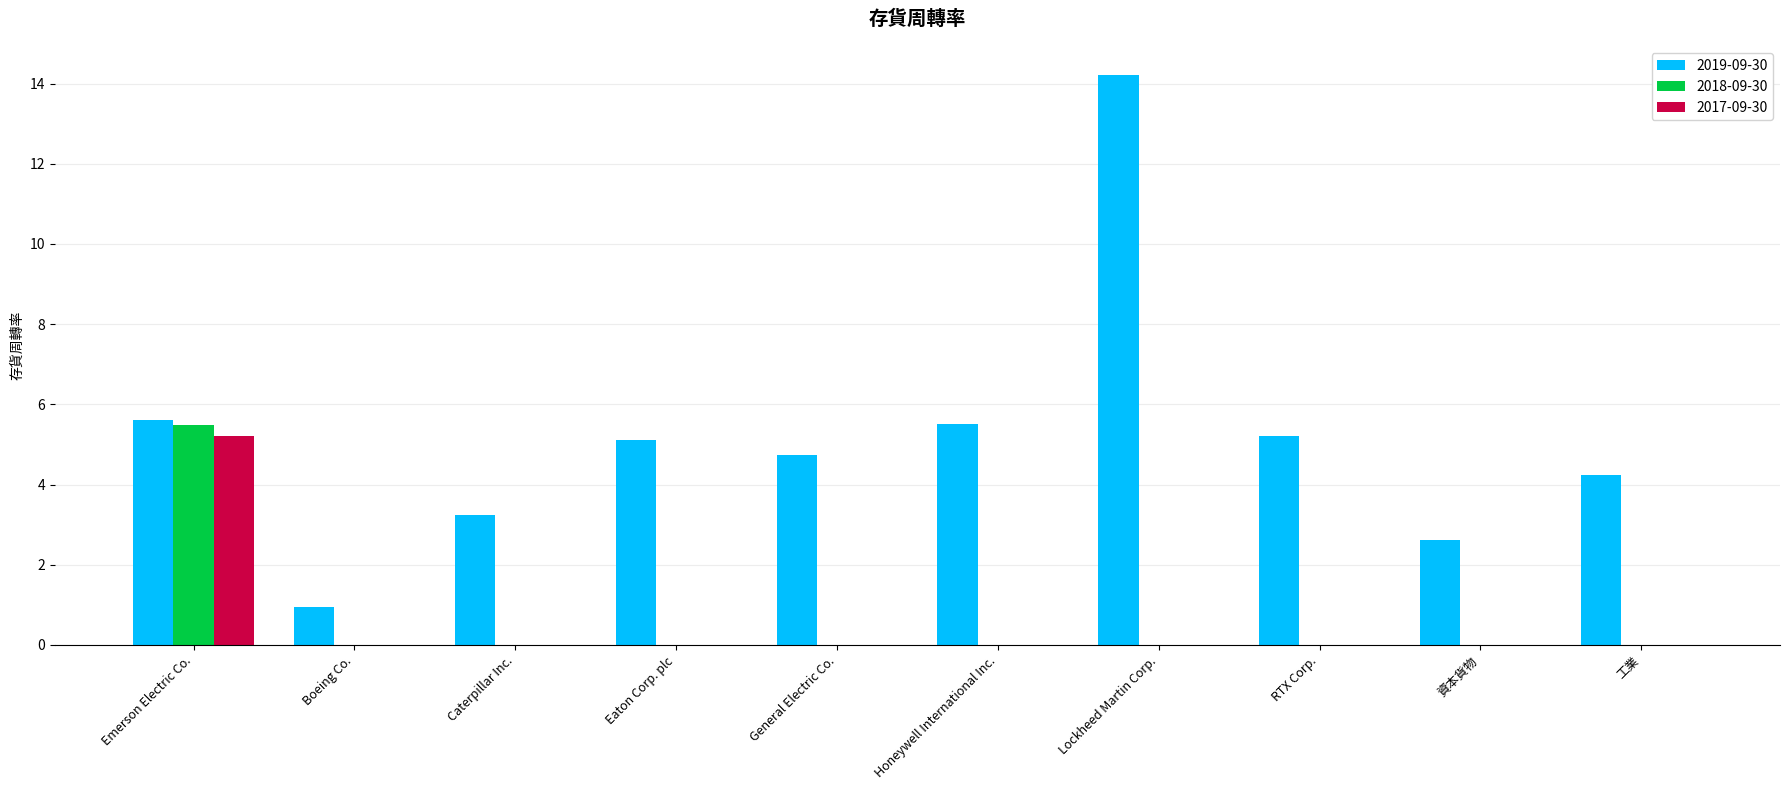

Which series has the largest total across all categories?

2019-09-30